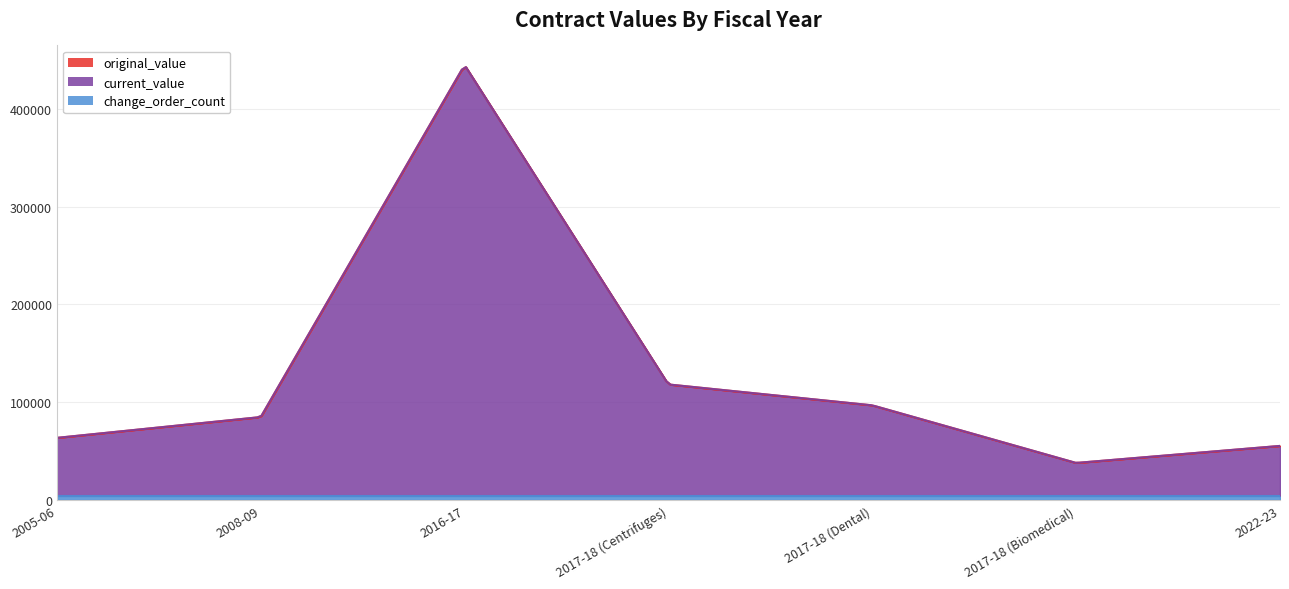

List the labels in order of change_order_count value, smallest first.

2005-06, 2008-09, 2016-17, 2017-18 (Centrifuges), 2017-18 (Dental), 2017-18 (Biomedical), 2022-23